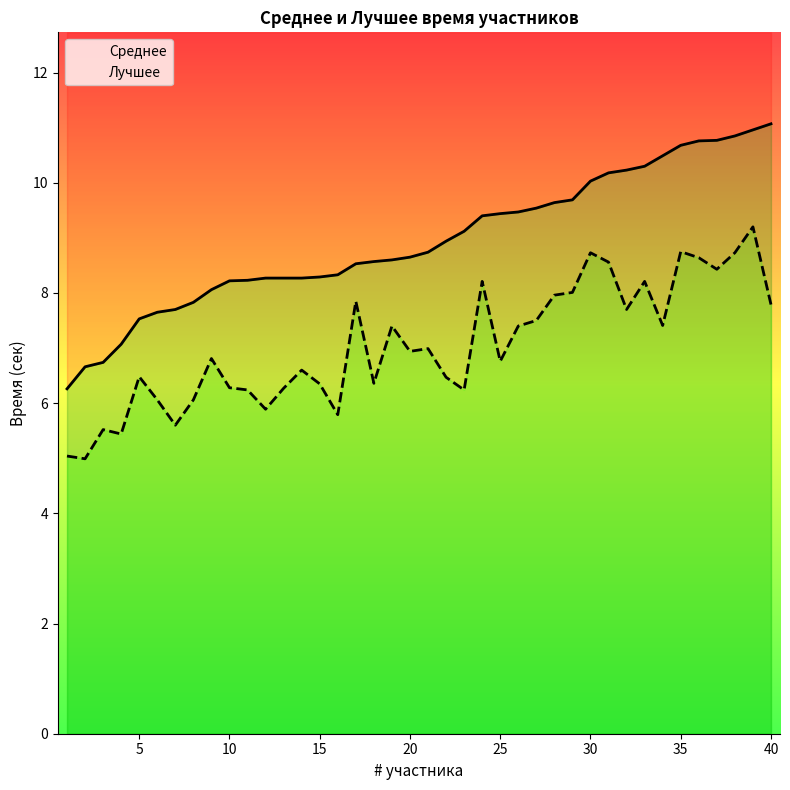

Count the number of data series in this chart.

2